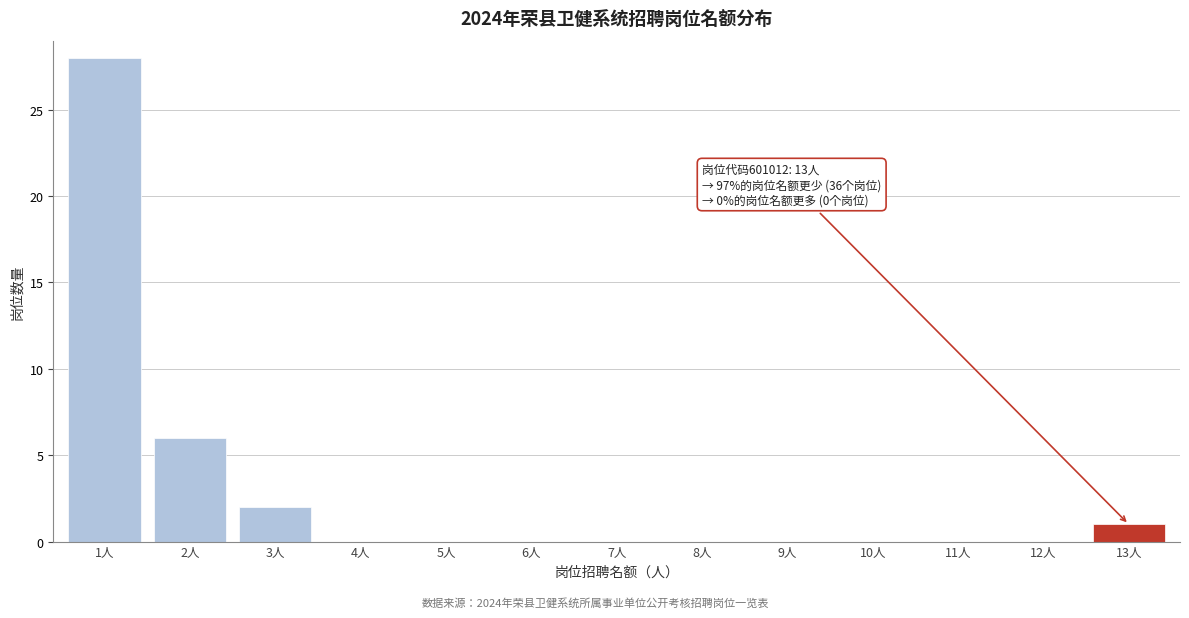

Reading left to right, transcribe all the data shown in this chart.

1人=28	2人=6	3人=2	4人=0	5人=0	6人=0	7人=0	8人=0	9人=0	10人=0	11人=0	12人=0	13人=1